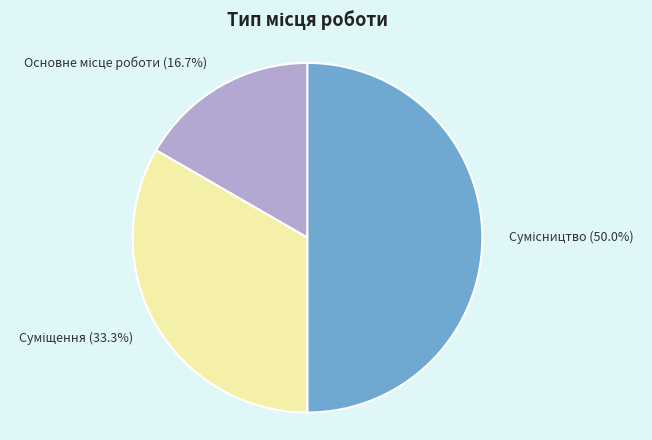

Count the number of slices in the pie.

3